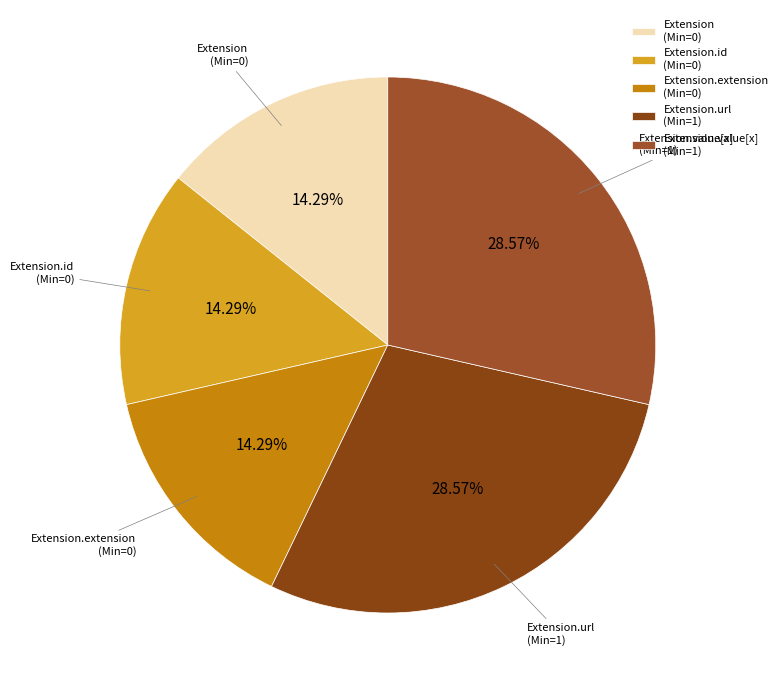

Is there a majority slice in this chart?

No